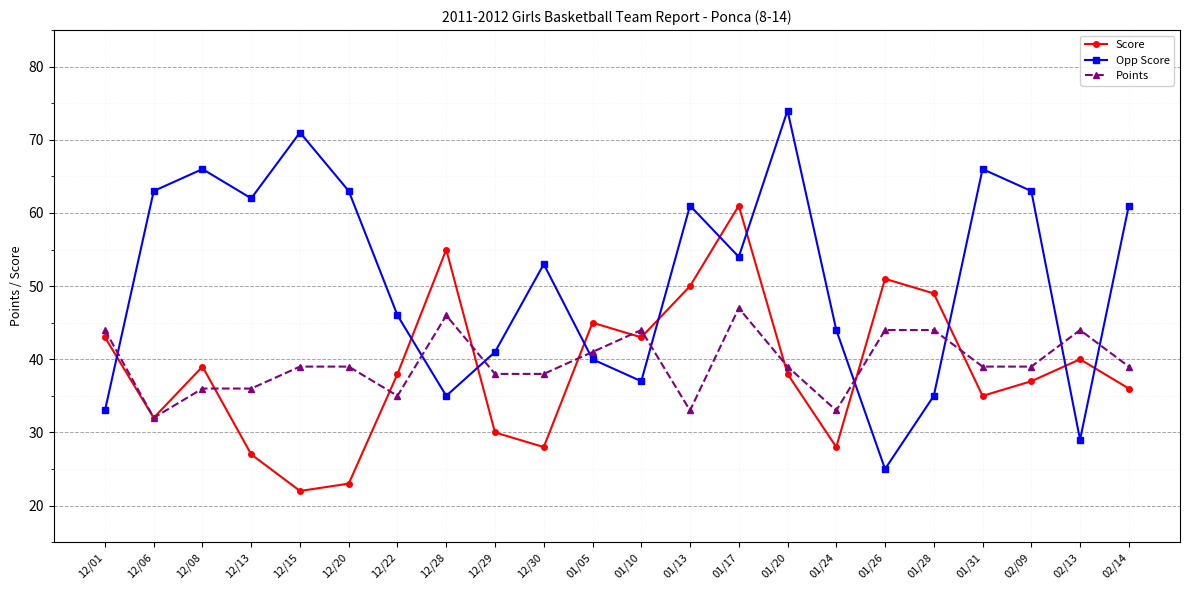

In Opp Score, how many points are higher than both neighbors (excluding endpoints)?

6